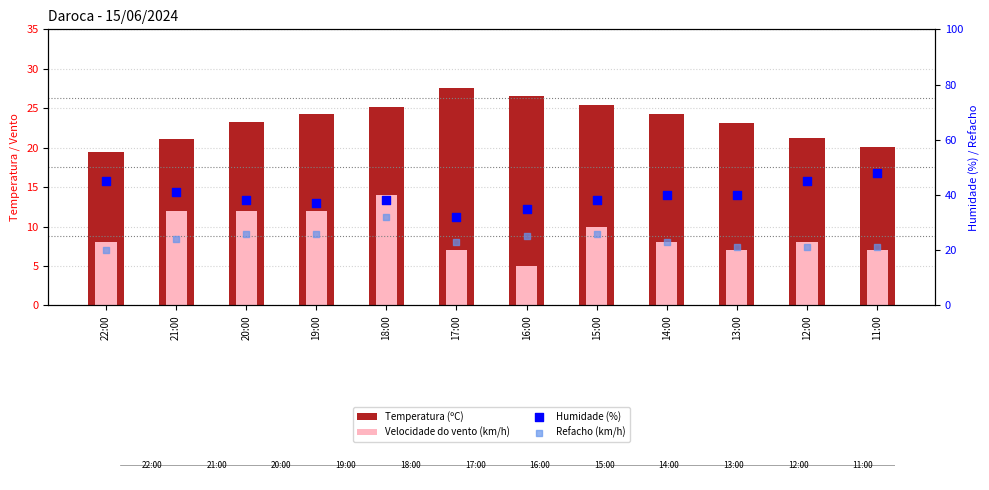

At which category is the sum across all series the highest?

18:00